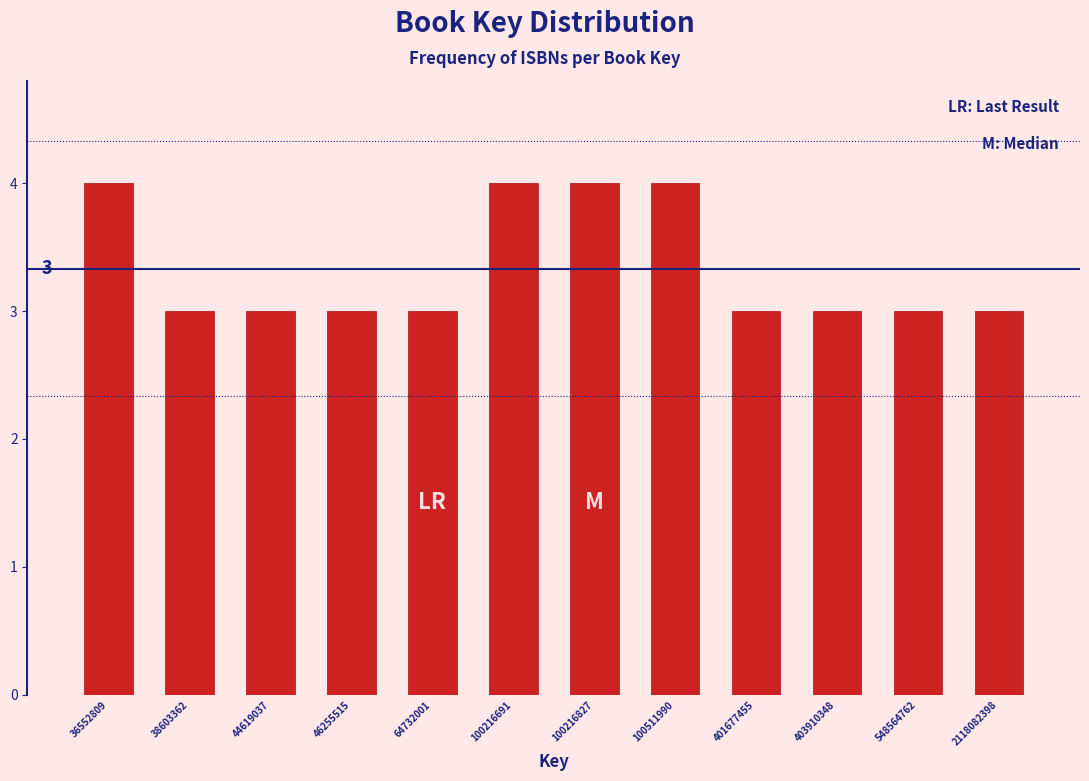

Reading right to left, what are all the values shown in this chart?

2118082398=3	548564762=3	403910348=3	401677455=3	100511990=4	100216827=4	100216691=4	64732001=3	46255515=3	44619037=3	38603362=3	36552809=4